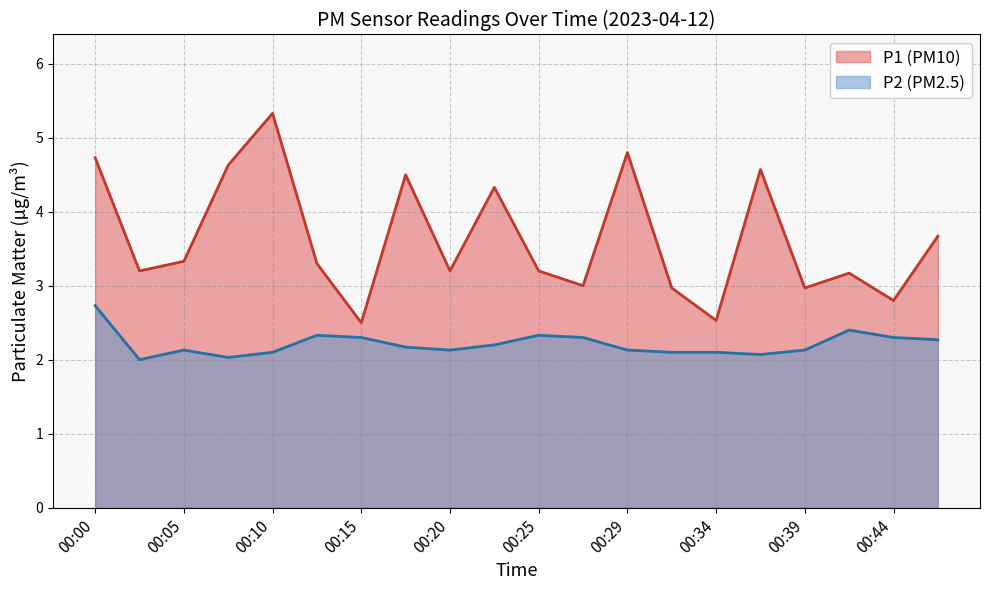

What is the average value of the P1 series?

3.6